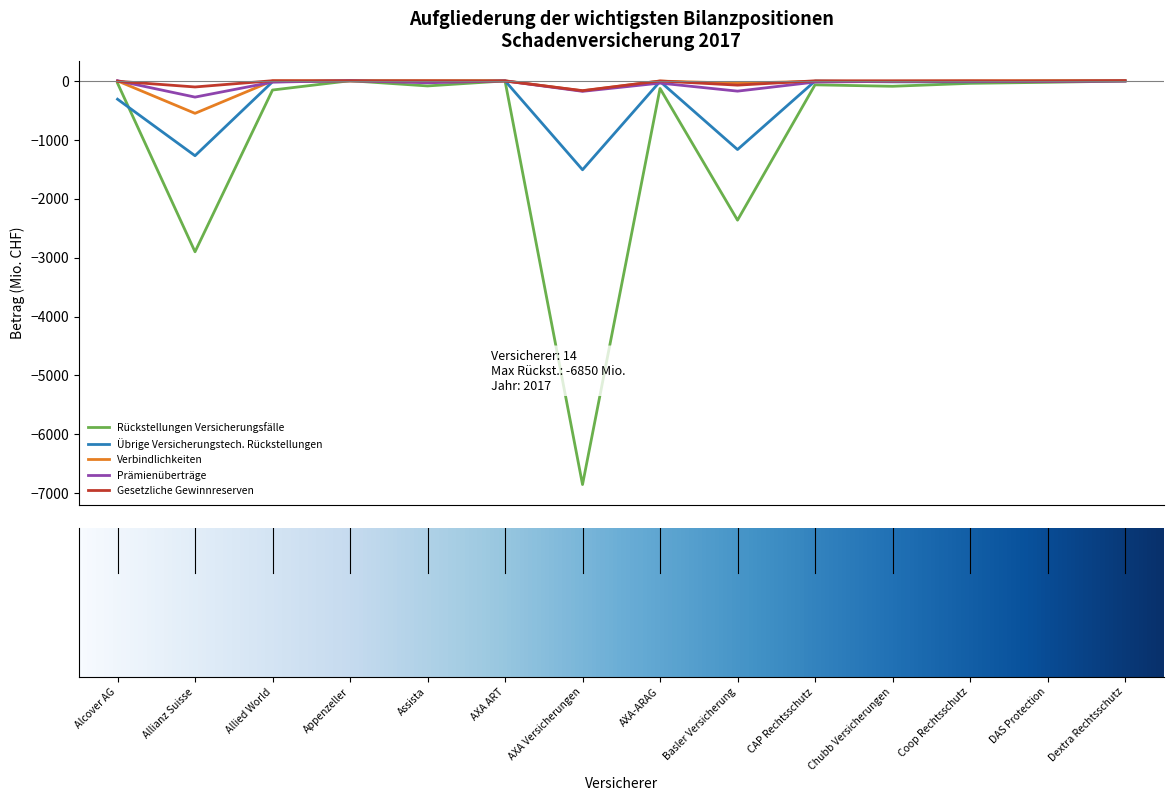

Which series has the widest spread of values?

Rückstellungen Versicherungsfälle